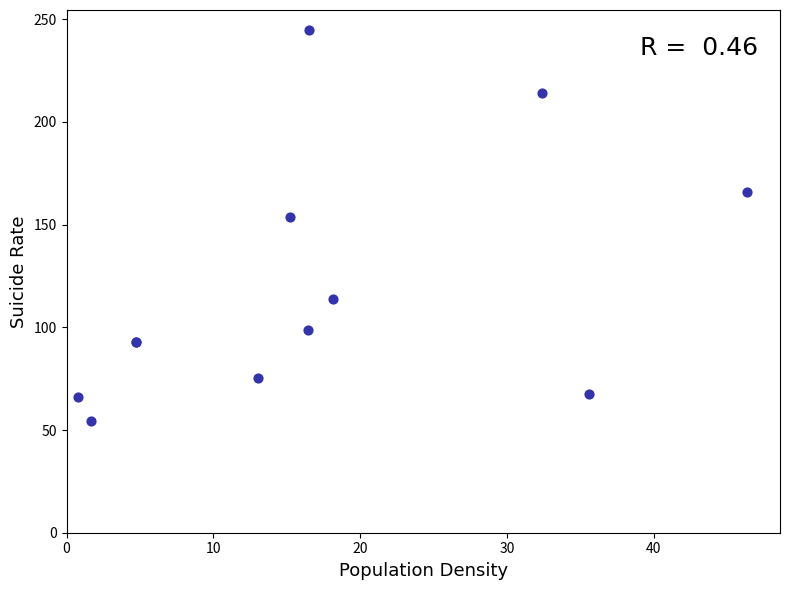

What Y value in the scatter plot is closest to 149?

153.9